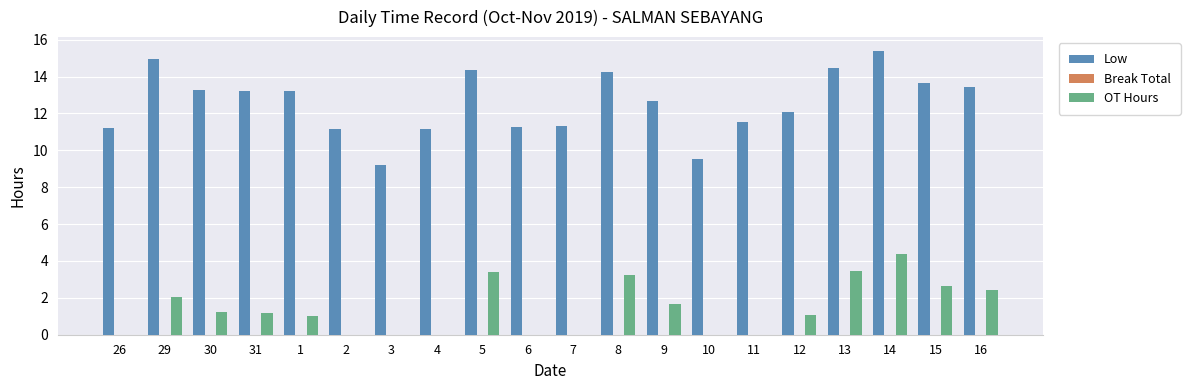

The value of OT Hours at 4 is 0.0. True or false?

True